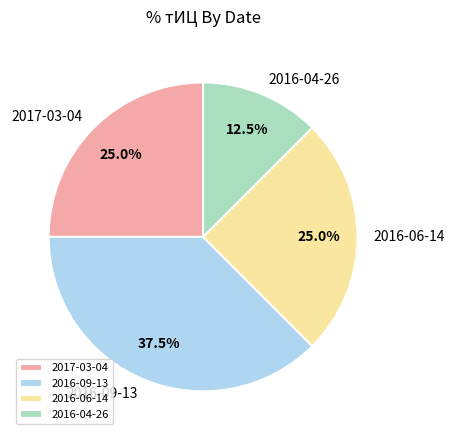

Approximately how many times larger is the value at 2016-04-26 compared to 2016-06-14?

0.5